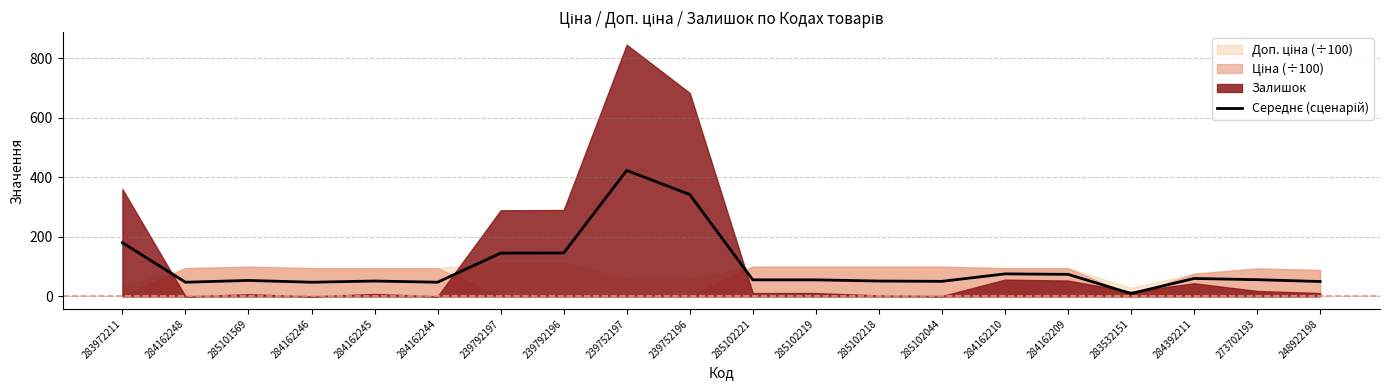

Approximately how many times larger is the value at 284162210 compared to 284162209?

1.0